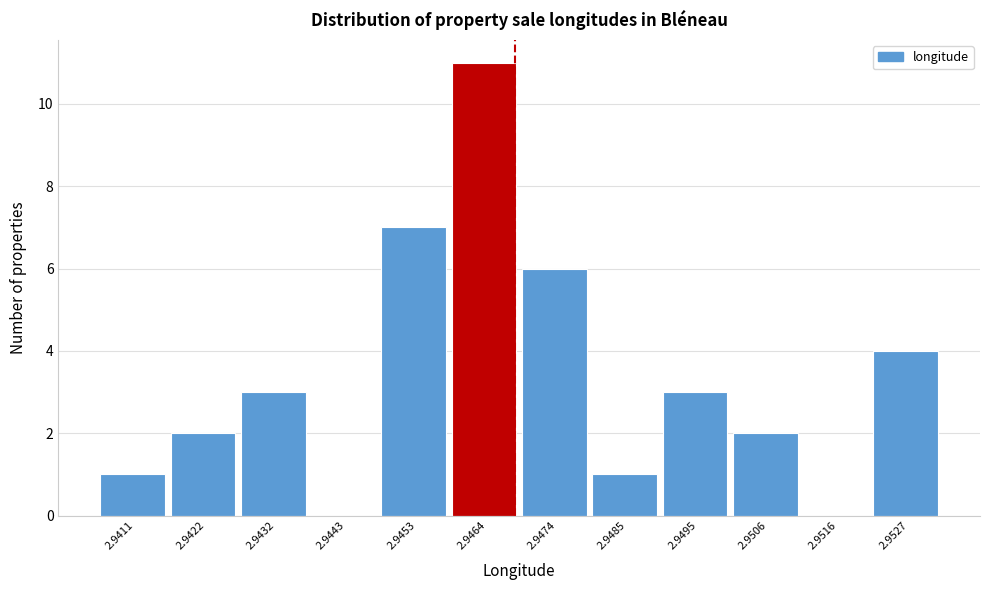

Reading right to left, extract all data points from this chart.

2.9527=4	2.9516=0	2.9506=2	2.9495=3	2.9485=1	2.9474=6	2.9464=11	2.9453=7	2.9443=0	2.9432=3	2.9422=2	2.9411=1